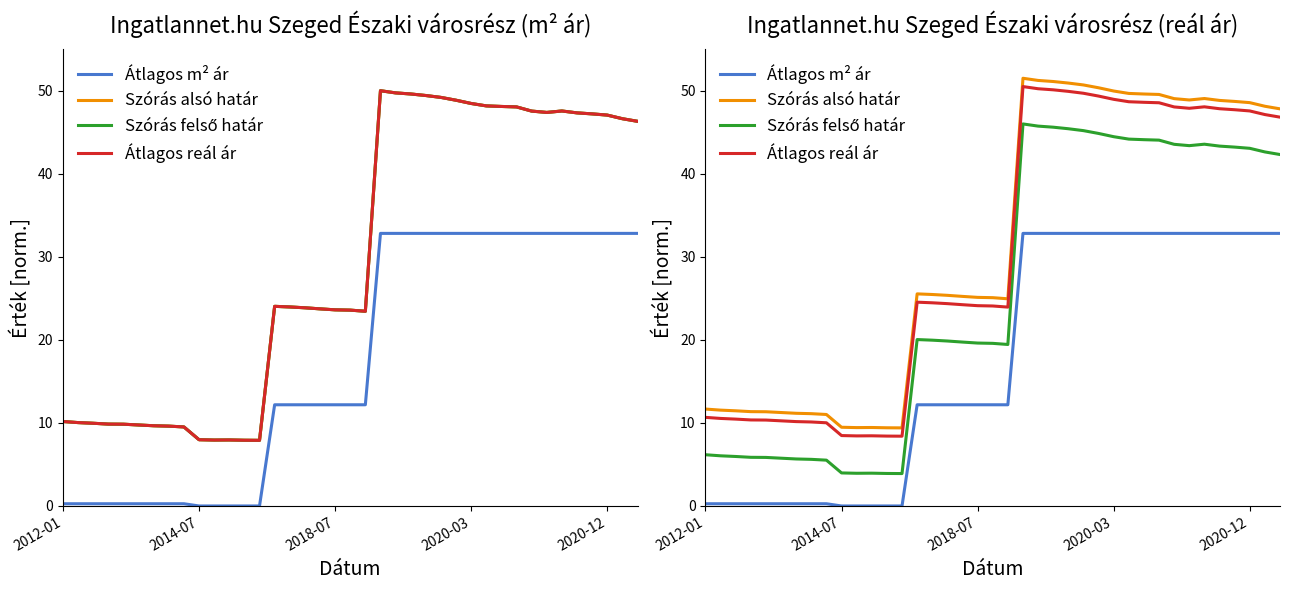

True or false: Átlagos reál ár and Átlagos m² ár cross at least once.

False